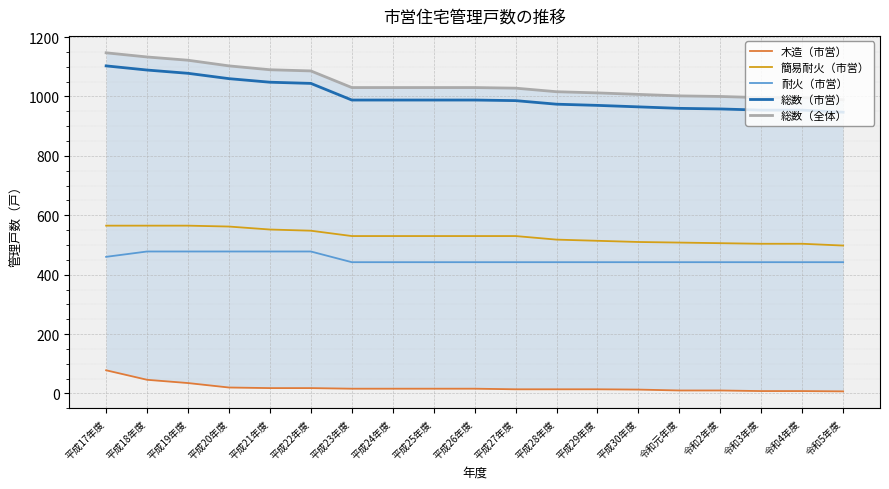

True or false: 簡易耐火（市営） and 耐火（市営） intersect in this chart.

False